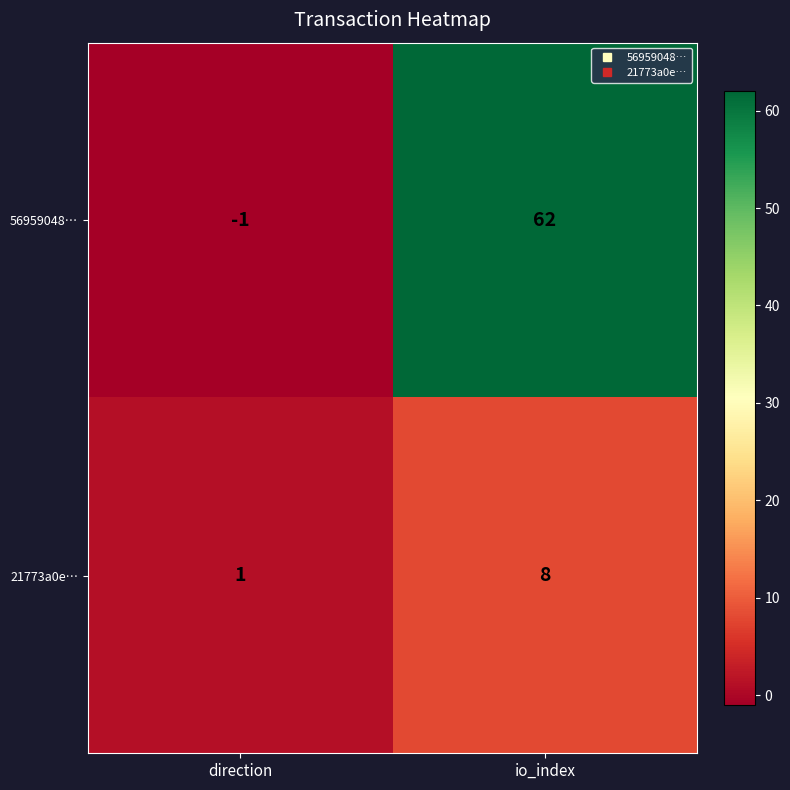

Where is 21773a0e… nearest to the value 4?

direction